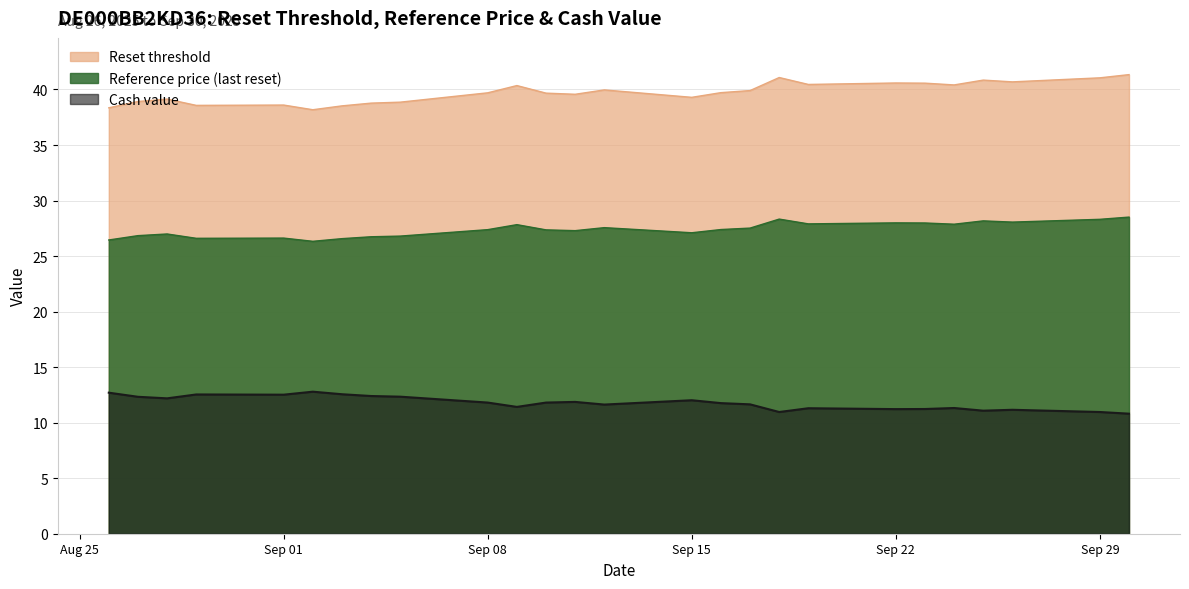

What is the difference between the maximum and minimum values in the Reference price (last reset) series?

2.2